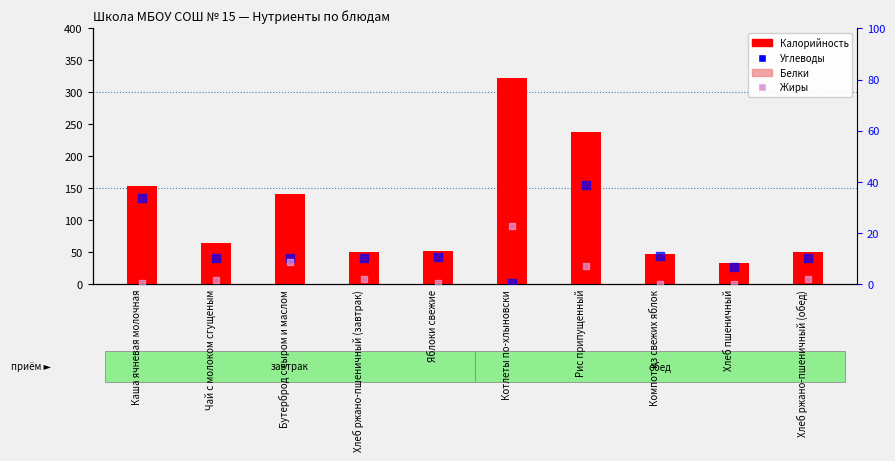

Which series has the largest total across all categories?

Калорийность